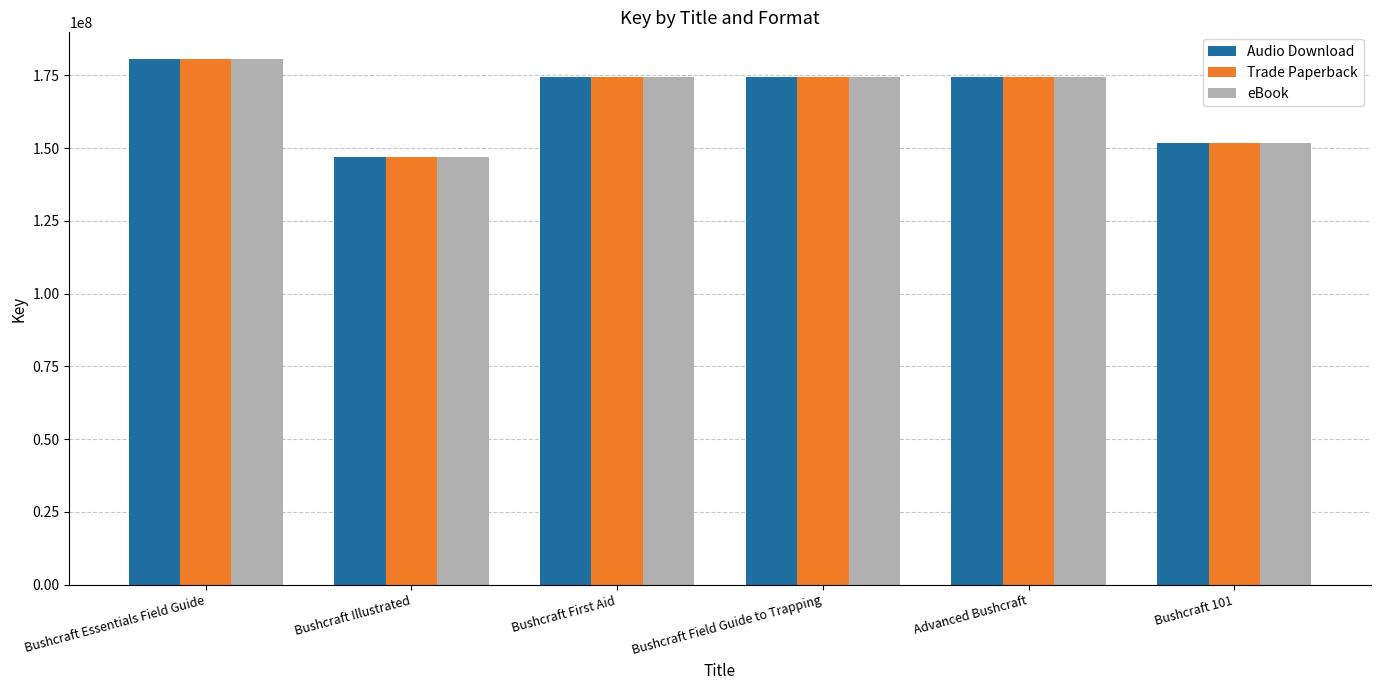

Which category has the highest value across all series?

Bushcraft Essentials Field Guide